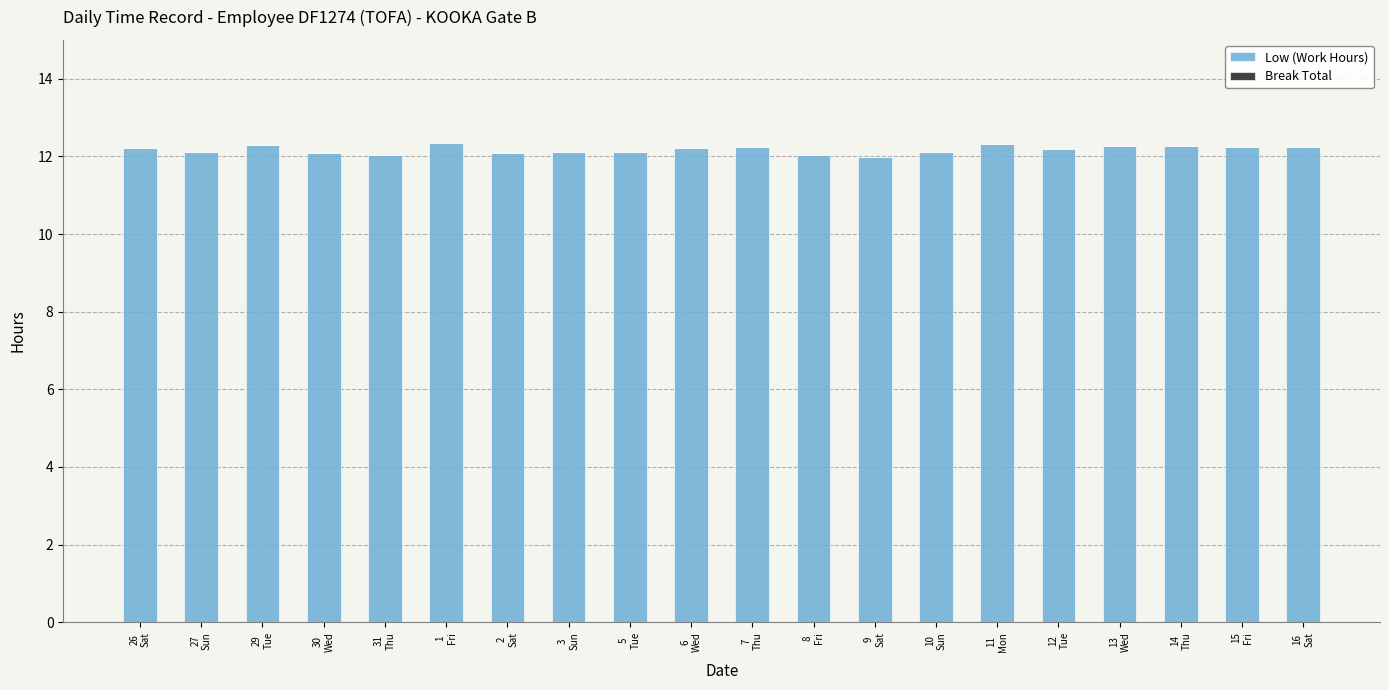

What is the value of the 16th bar from the left?

12.2